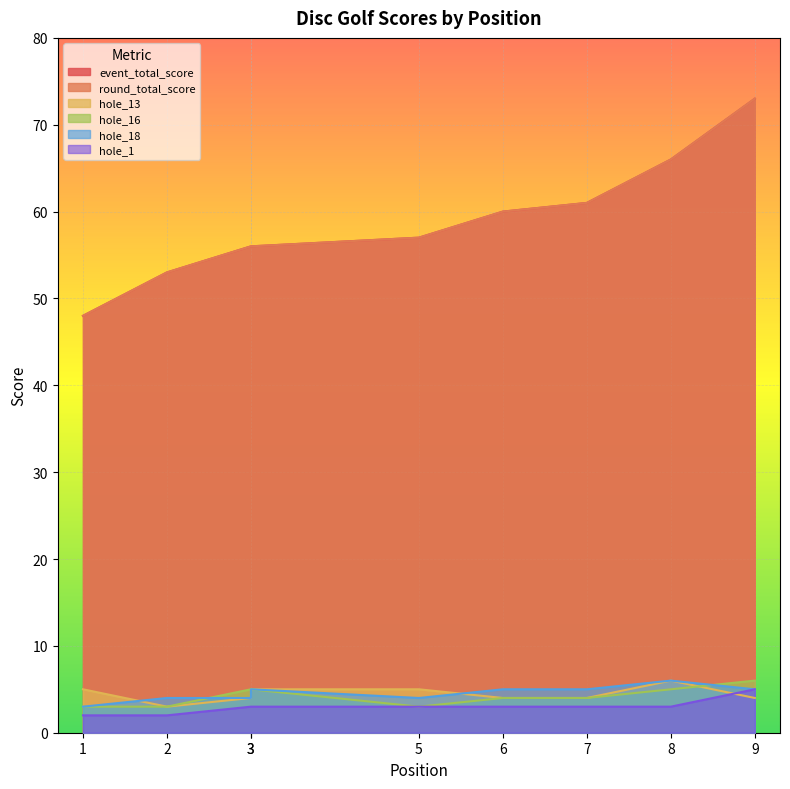

At which label is event_total_score closest to 60?

6